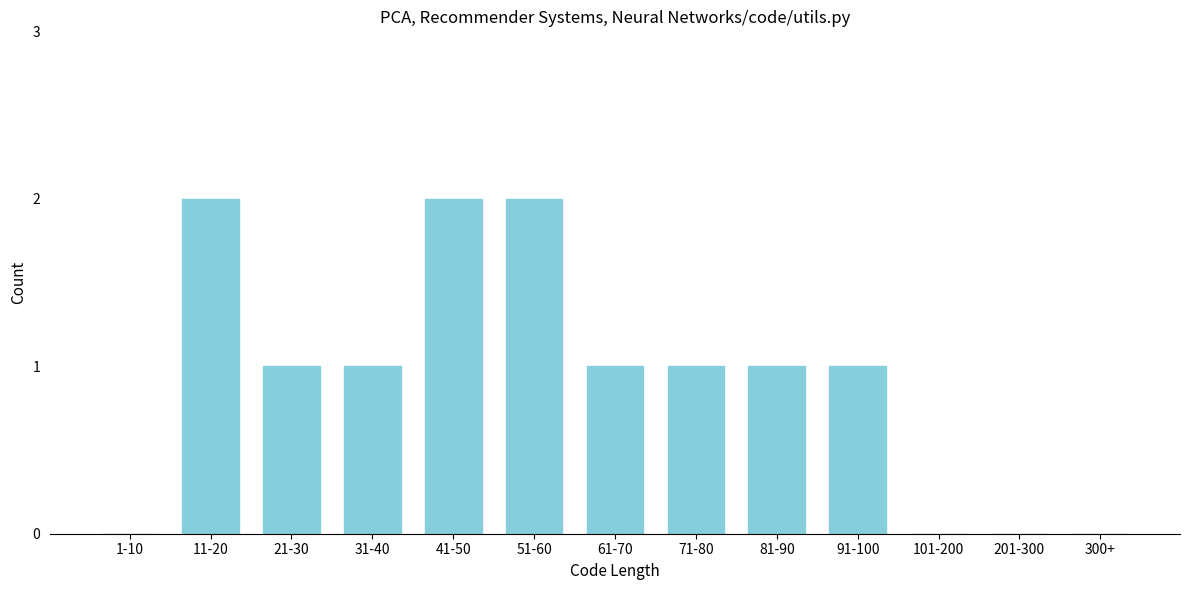

Reading left to right, list all the values displayed in this chart.

1-10=0	11-20=2	21-30=1	31-40=1	41-50=2	51-60=2	61-70=1	71-80=1	81-90=1	91-100=1	101-200=0	201-300=0	300+=0